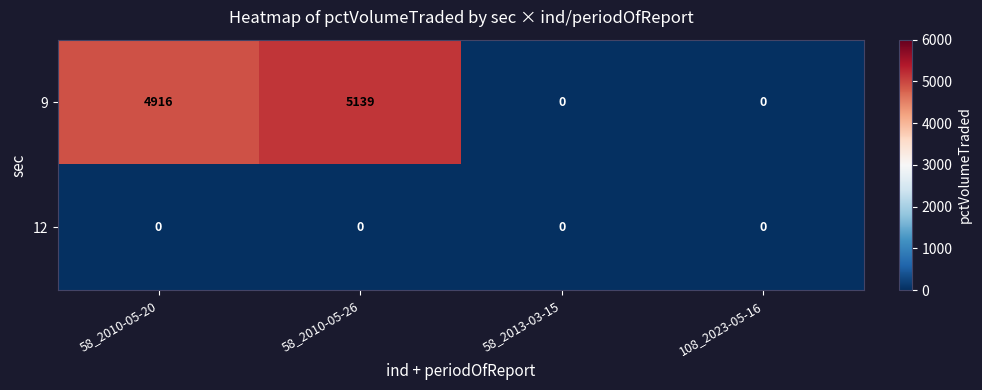

What is the difference between the 9 values at 58_2013-03-15 and 58_2010-05-26?

5139